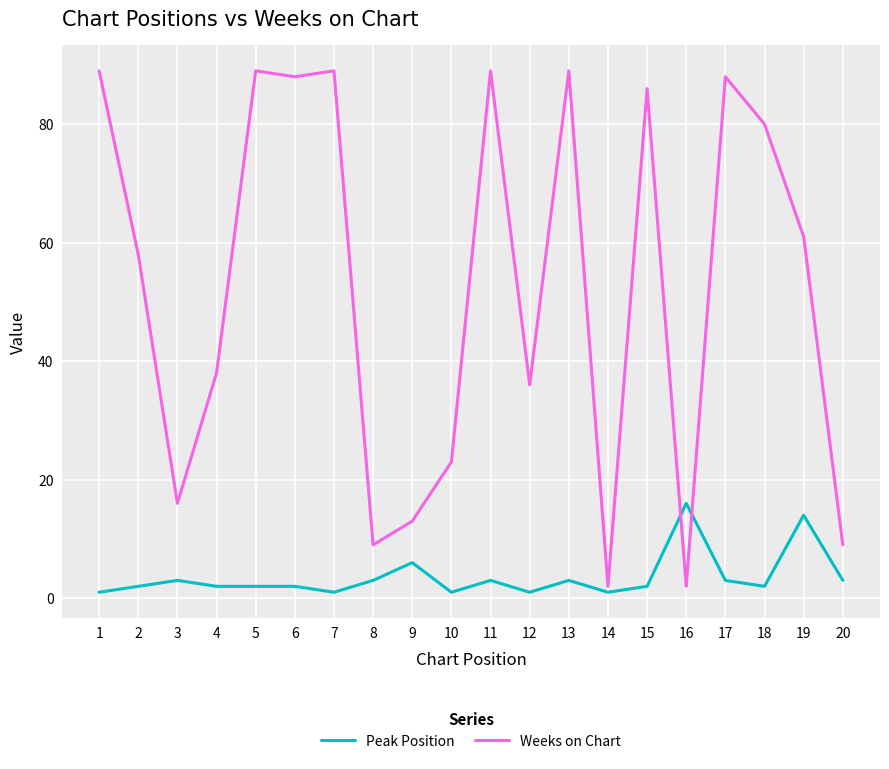

What is the lowest value of the Peak Position series?

1